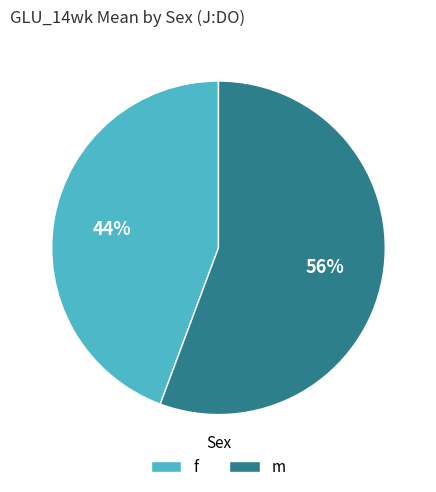

Is the sum of m and f greater than half?

Yes